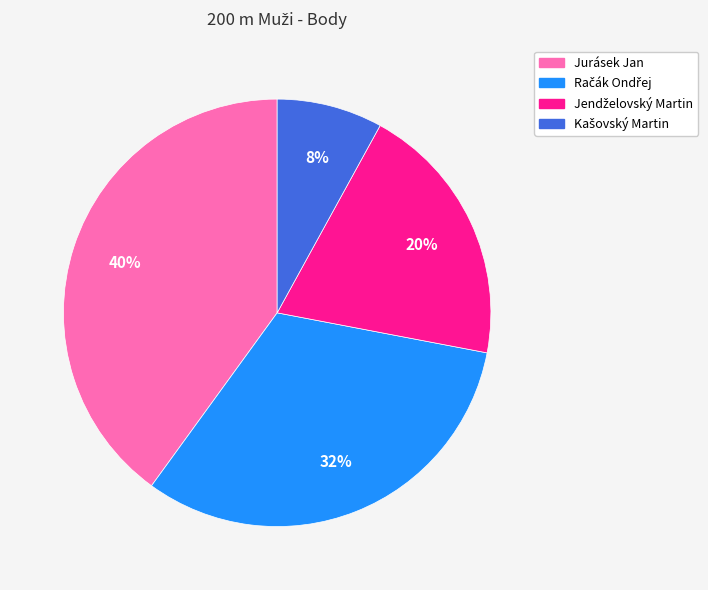

Does any single category account for the majority?

No